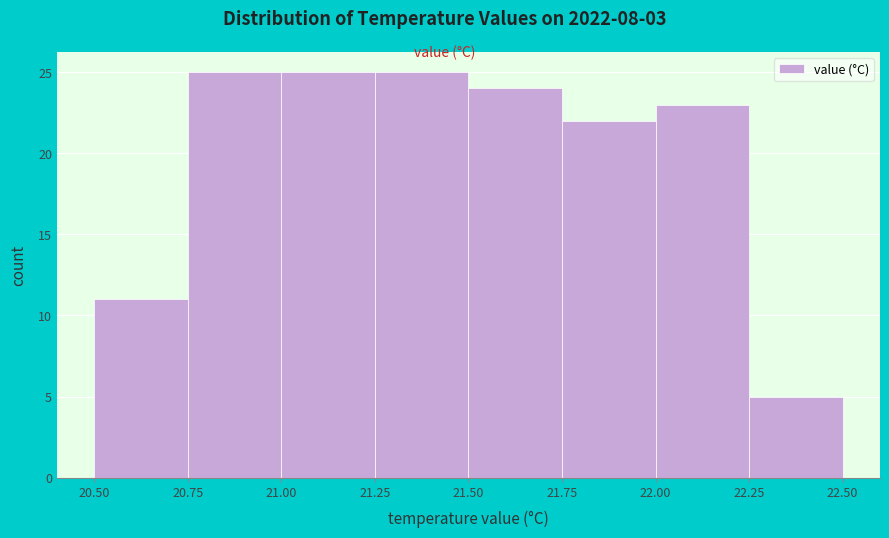

What is the height of the bar covering 21.00 to 21.25 on the x-axis? The values are not printed on the chart, so give them approximately, as read against the axis.

25